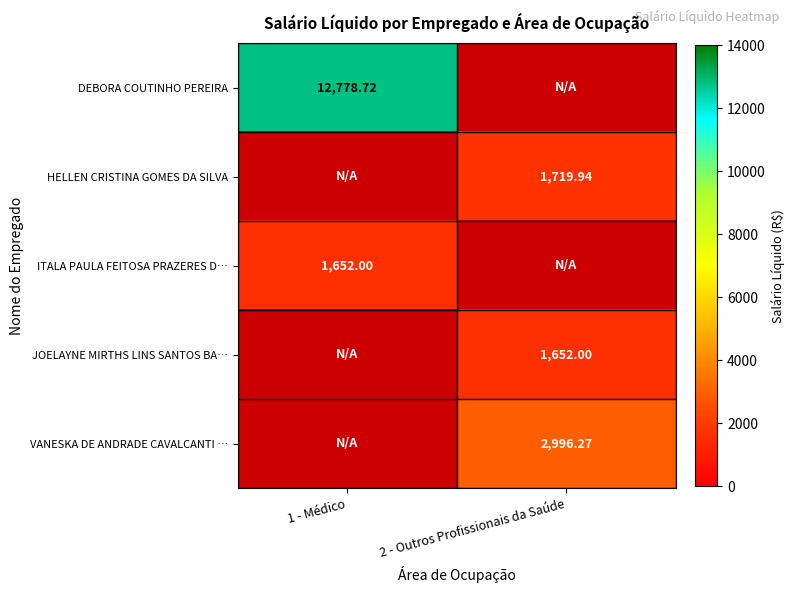

At 2 - Outros Profissionais da Saúde, list the series in order from smallest to largest.

DEBORA COUTINHO PEREIRA, ITALA PAULA FEITOSA PRAZERES D…, JOELAYNE MIRTHS LINS SANTOS BA…, HELLEN CRISTINA GOMES DA SILVA, VANESKA DE ANDRADE CAVALCANTI …